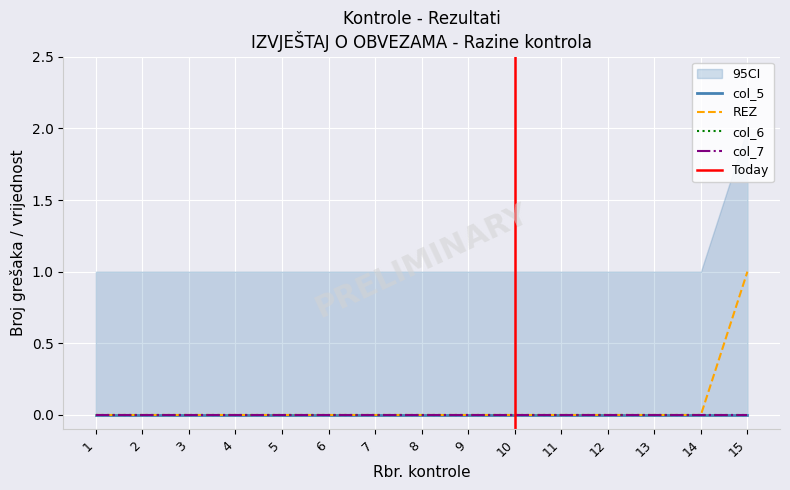

True or false: col_5 and col_7 cross at least once.

False